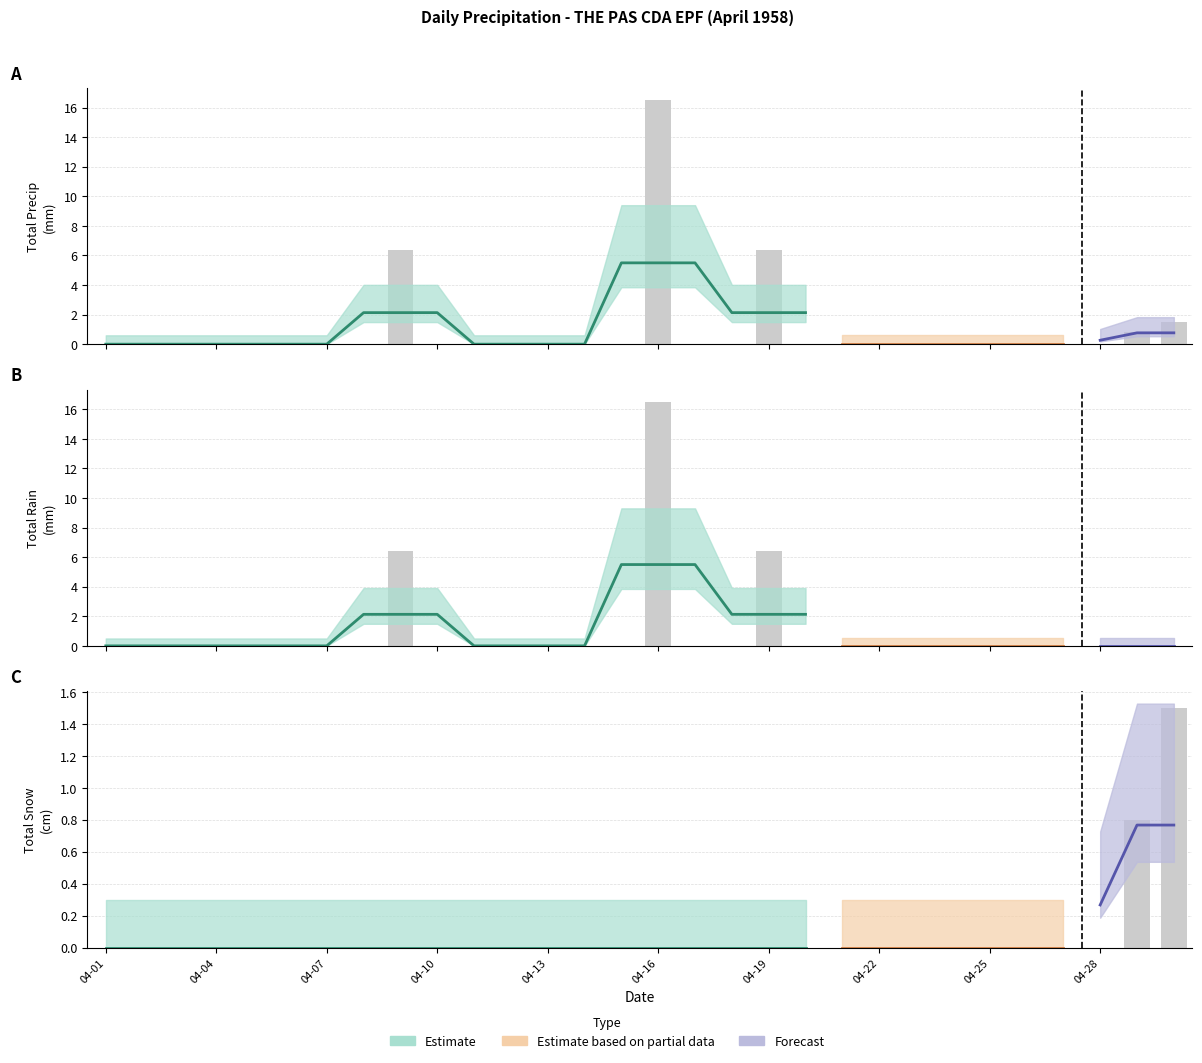

Rank the series by their maximum value, from lowest to highest.

Total Snow (cm), Total Rain (mm), Total Precip (mm)